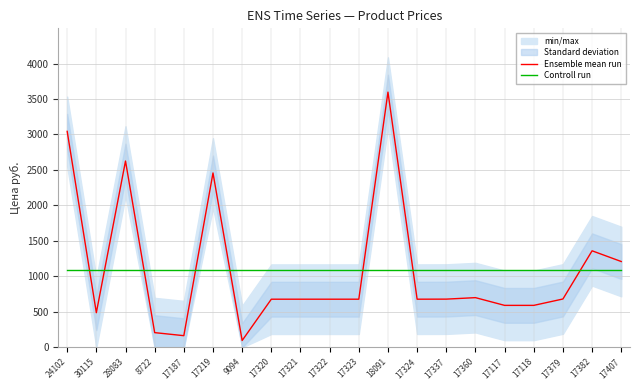

What is the label of the 4th point from the right?

17118